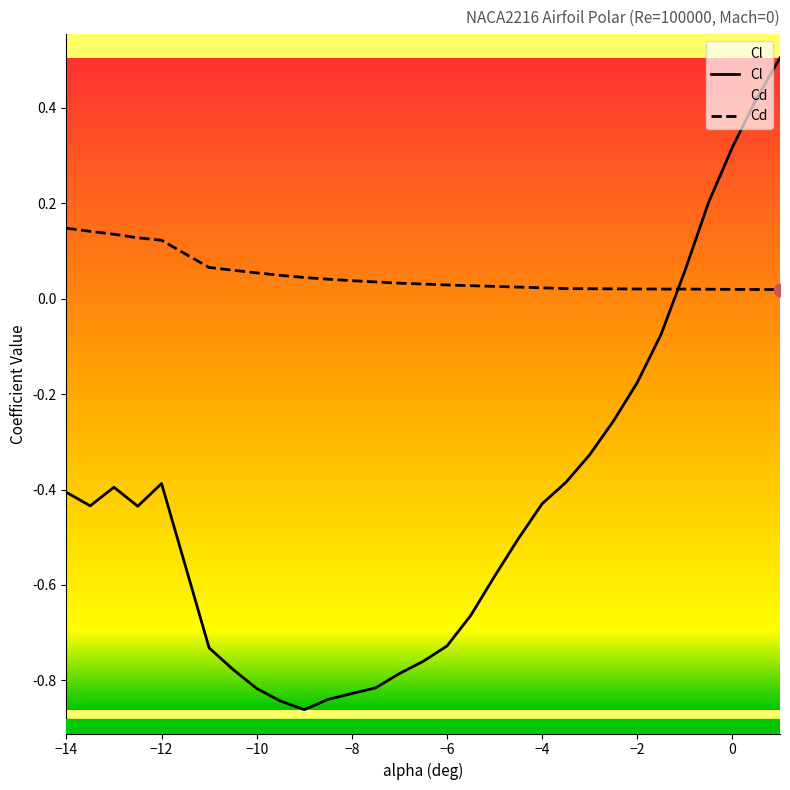

At which category is the sum across all series the highest?

1